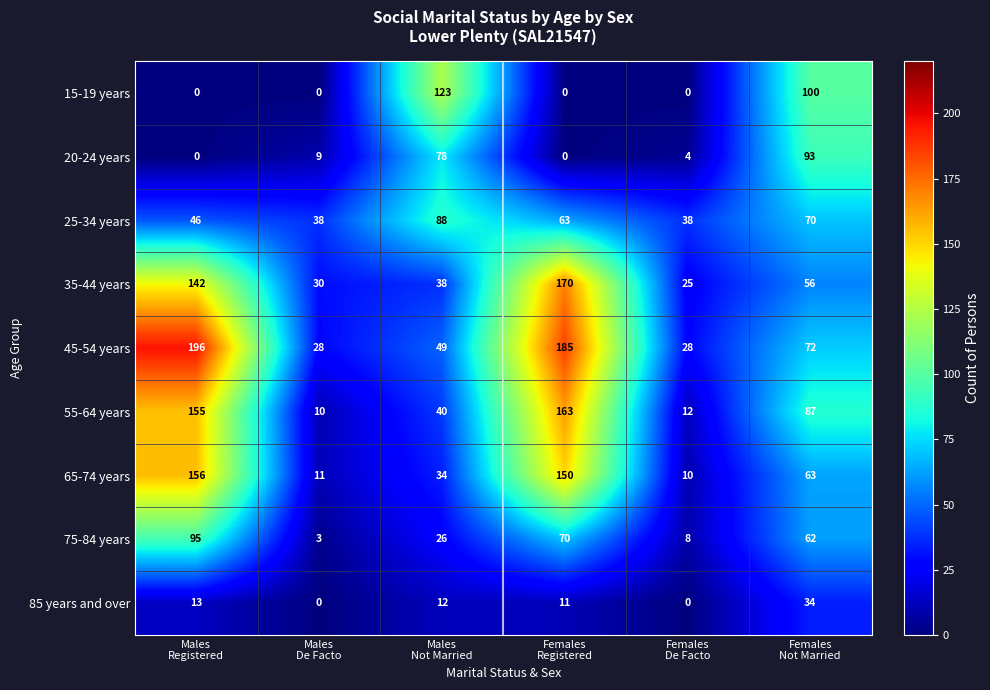

What is the average value of the 15-19 years series?

37